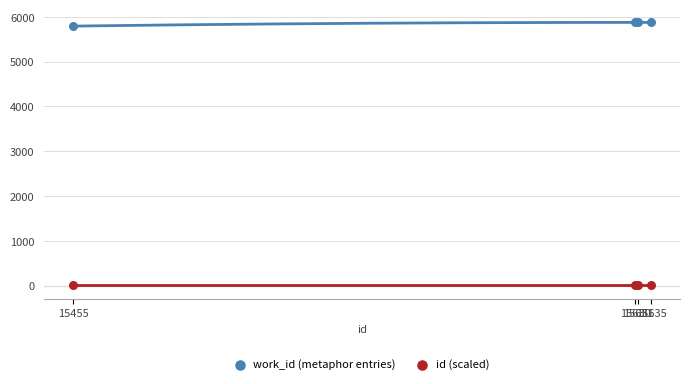

Which series has the largest Y range (max minus min)?

work_id (metaphor entries)